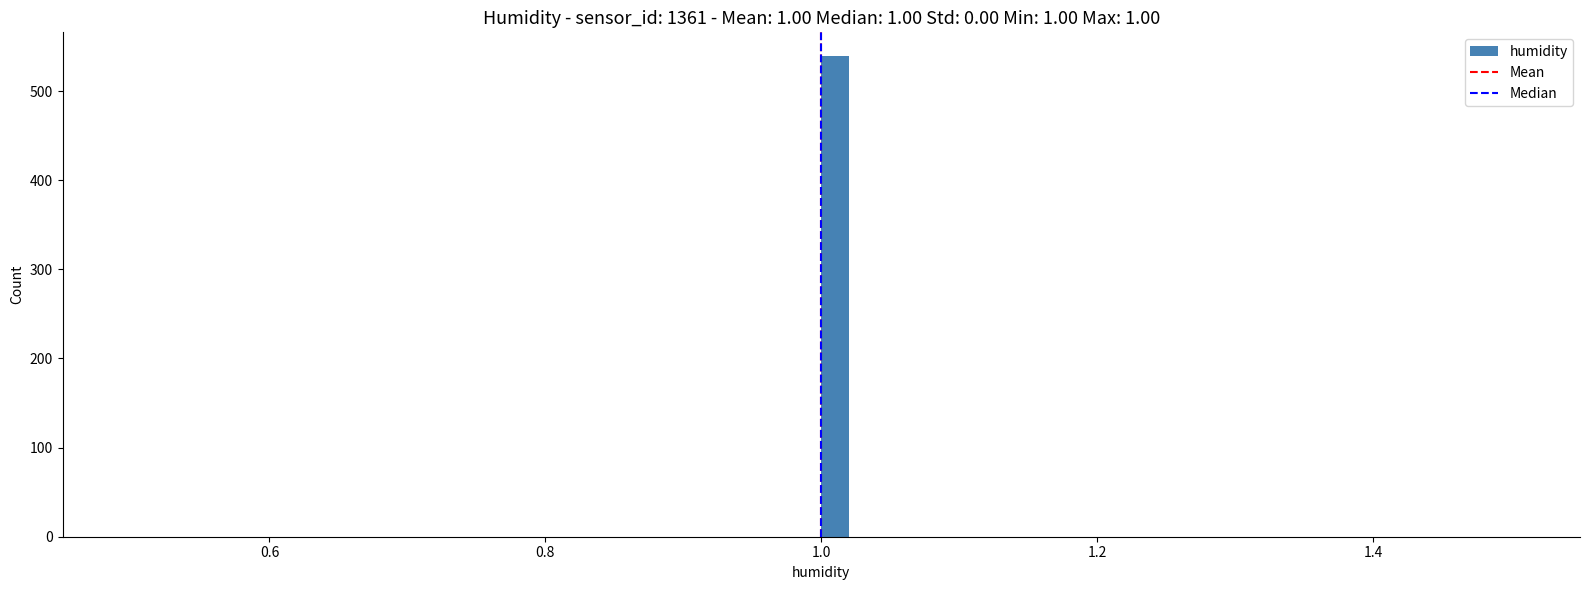

Read against the x-axis, roughly where is the centre of the tallest bar?

1.02